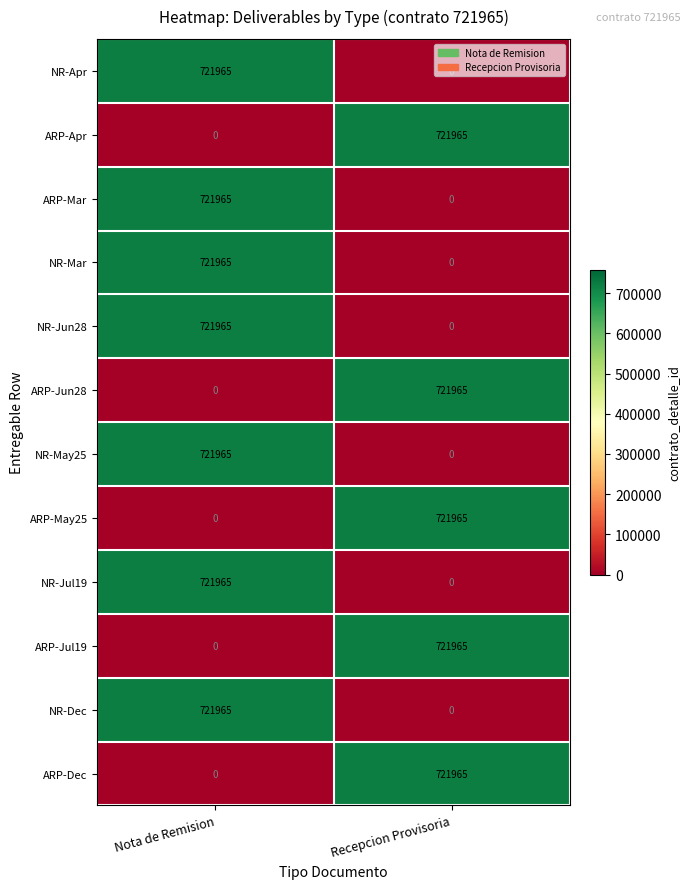

What is the difference between the maximum and minimum values in the NR-Jun28 series?

721965